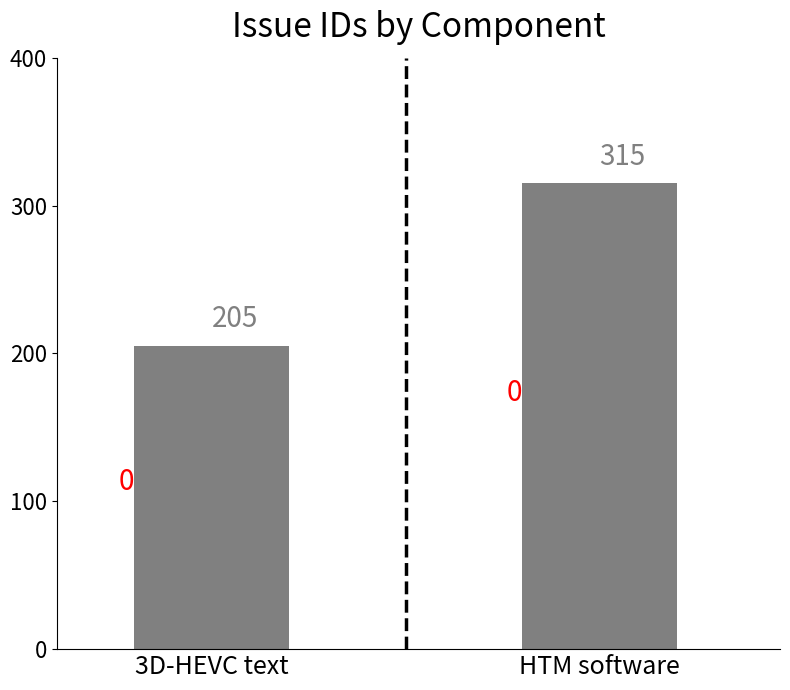

How many data points are less than 315?

1